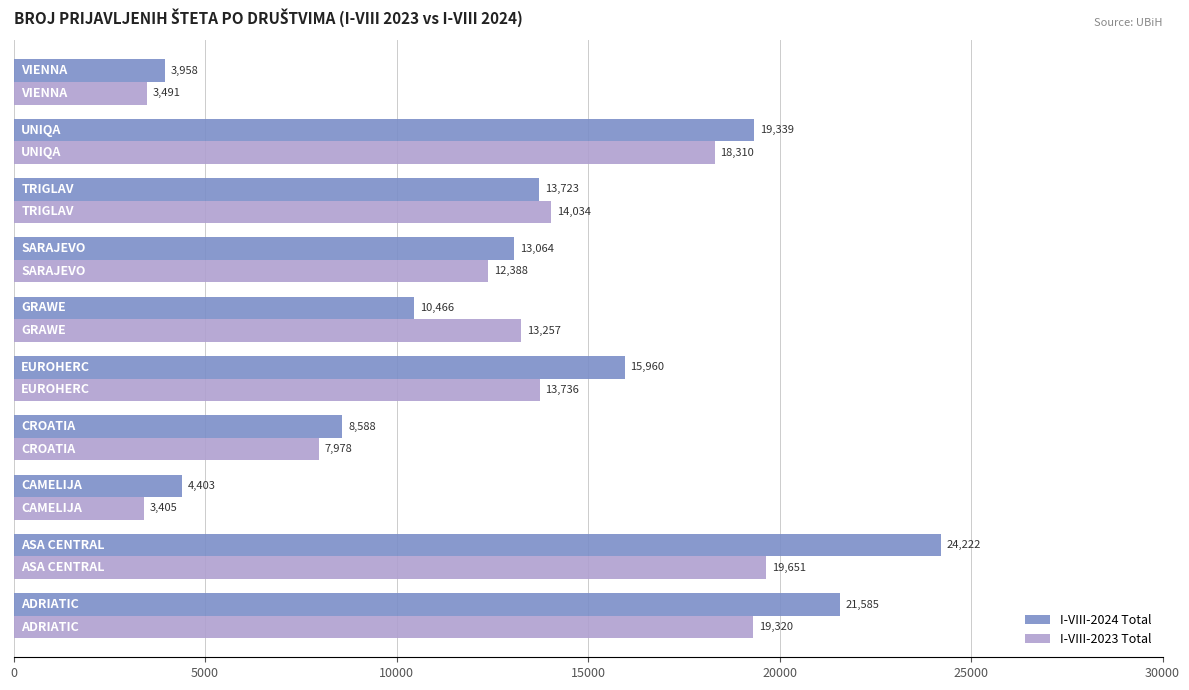

What is the highest value of the I-VIII-2024 Total series?

24222